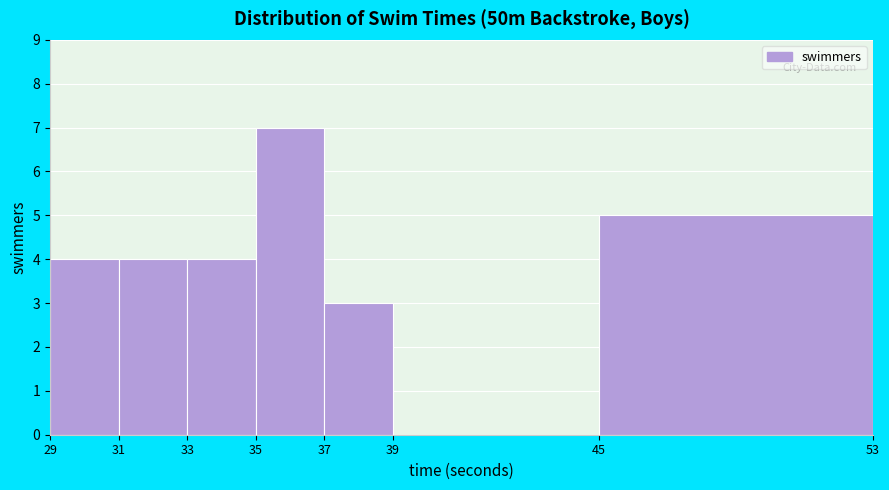

Over which range of the x-axis is the bar tallest?

35 to 37